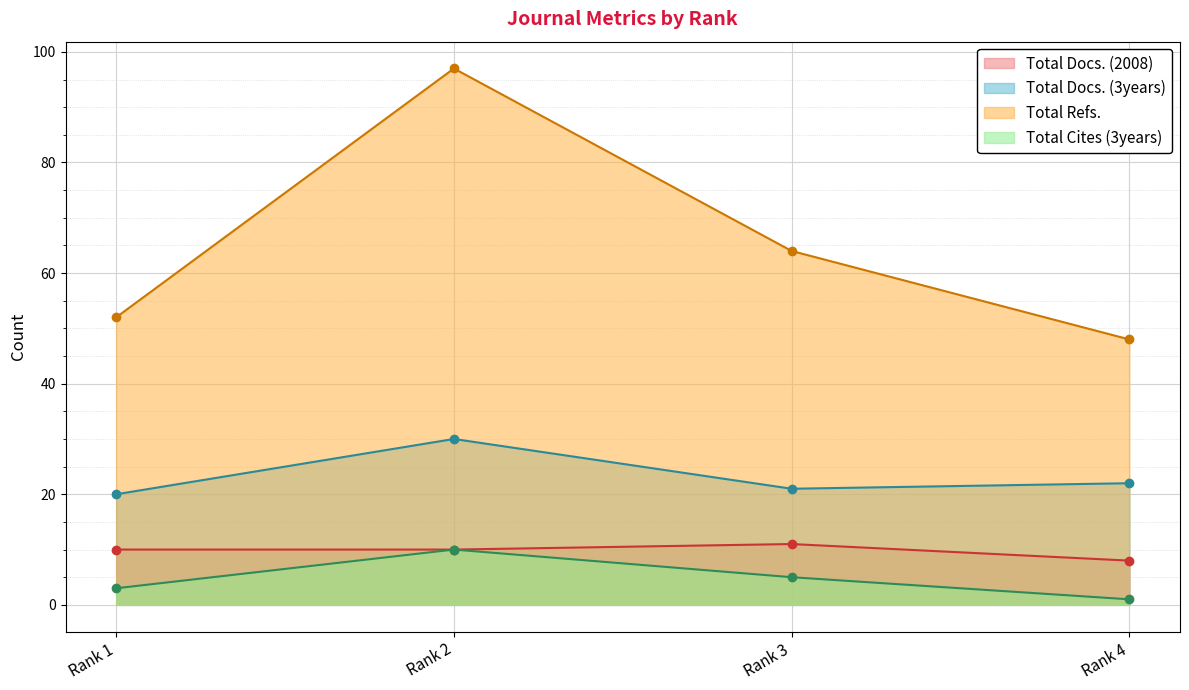

What is the sum of all Total Cites (3years) values?

19